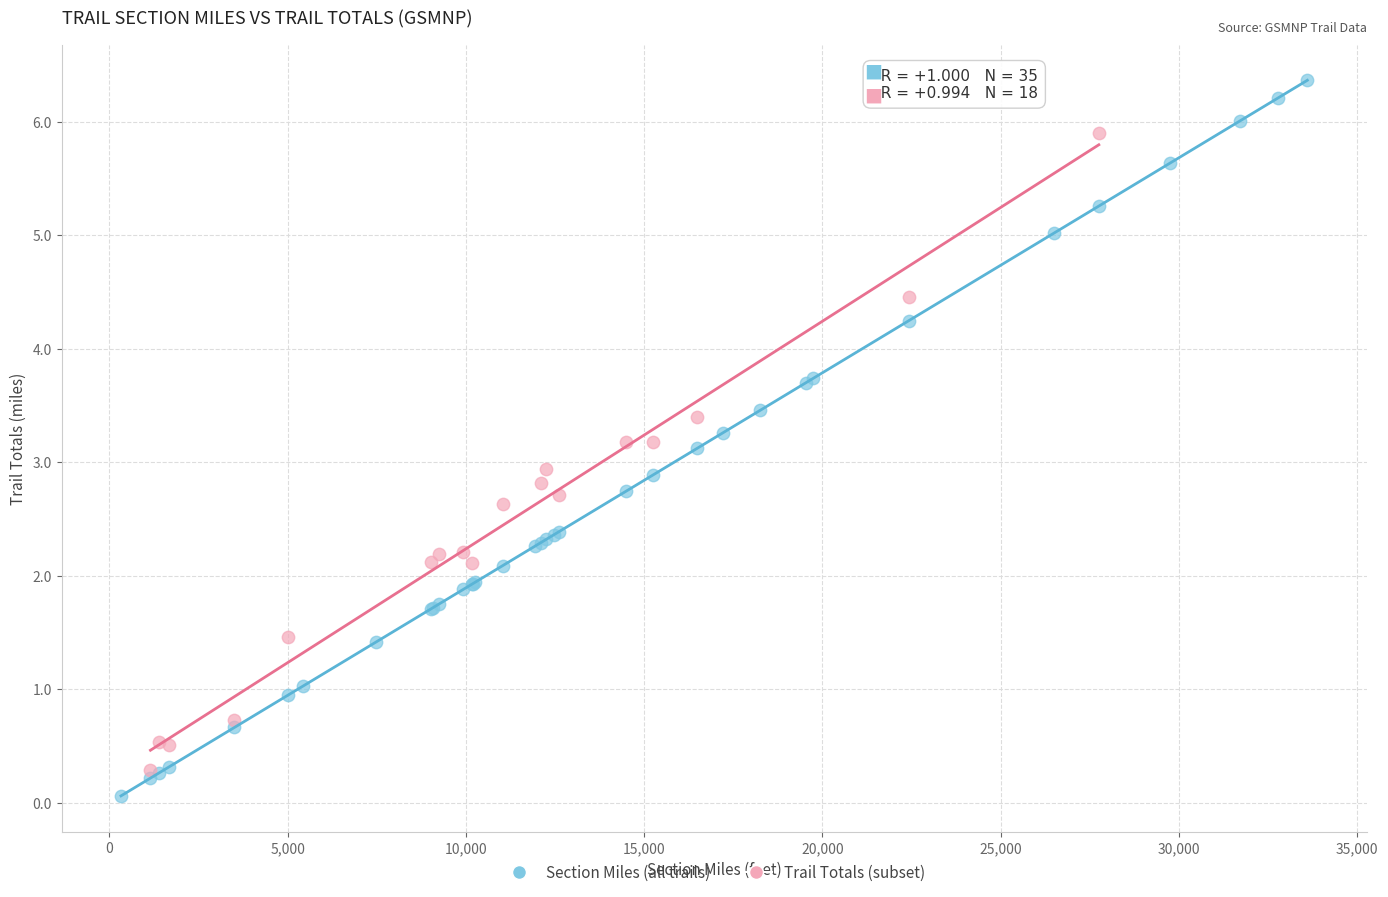

Which series has the widest spread of Y values?

Section Miles (all trails)